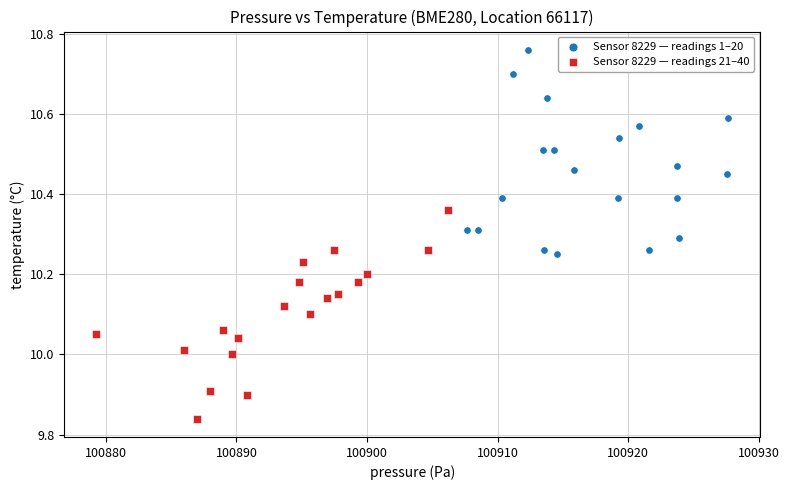

Which series contains the lowest Y value?

Sensor 8229 — readings 21–40